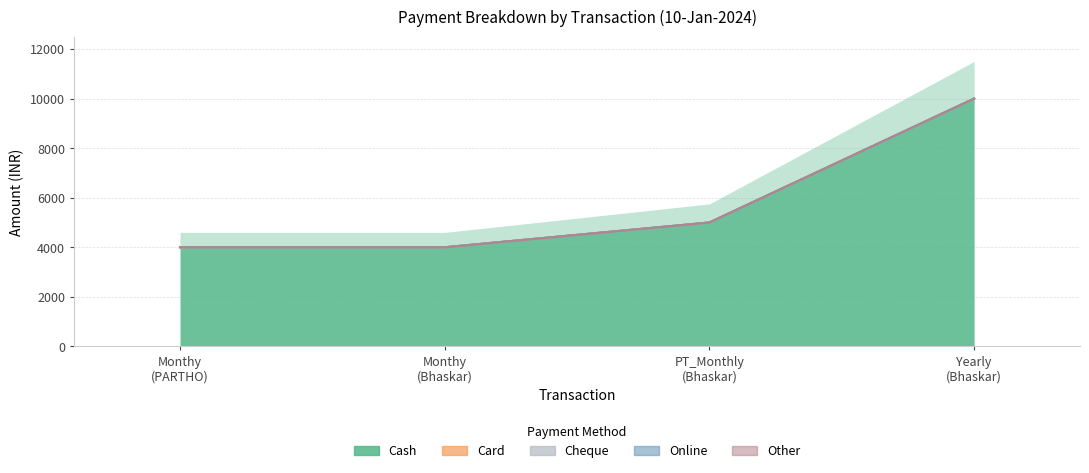

Rank the series at 10-01-2024
Bhaskar
Monthy from highest to lowest value.

Cash, Card, Cheque, Online, Other